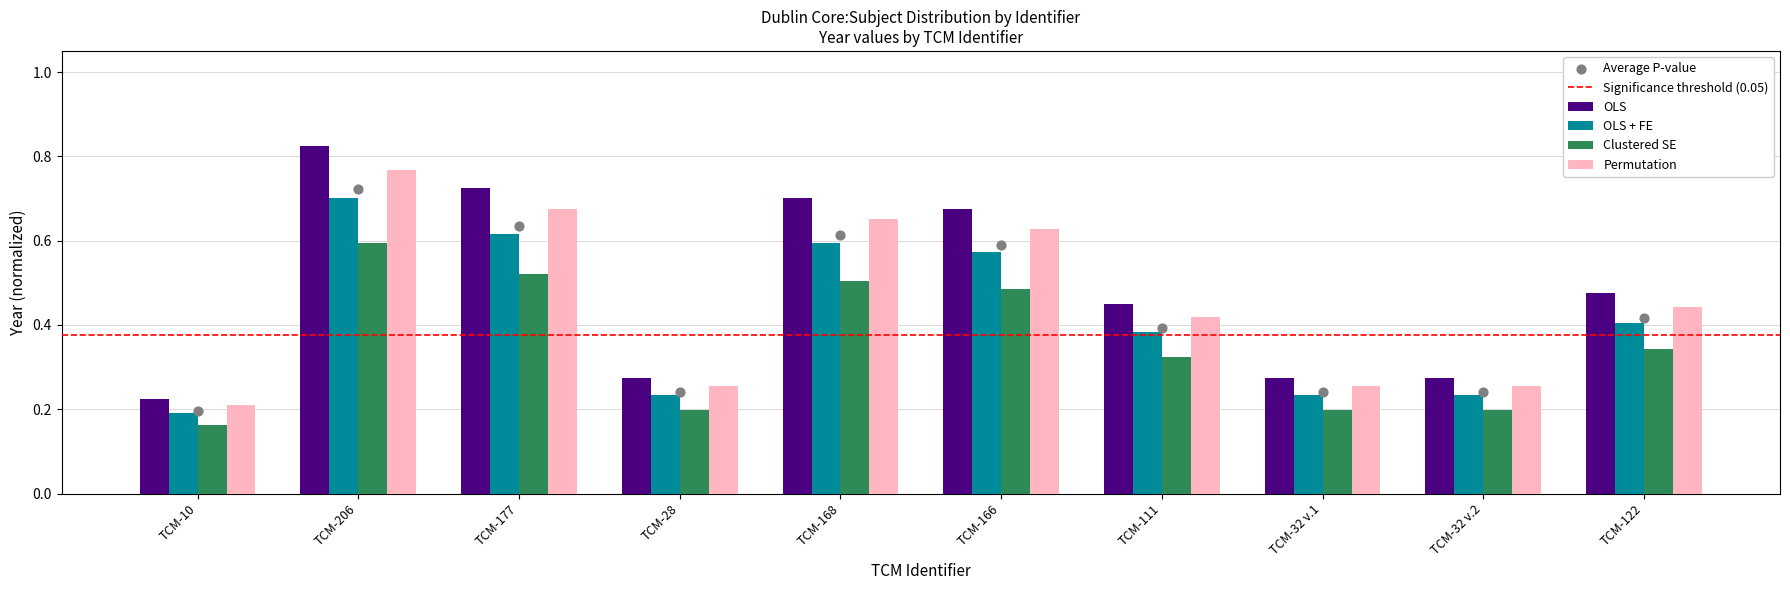

What are all the series names shown in the legend?

OLS, OLS + FE, Clustered SE, Permutation